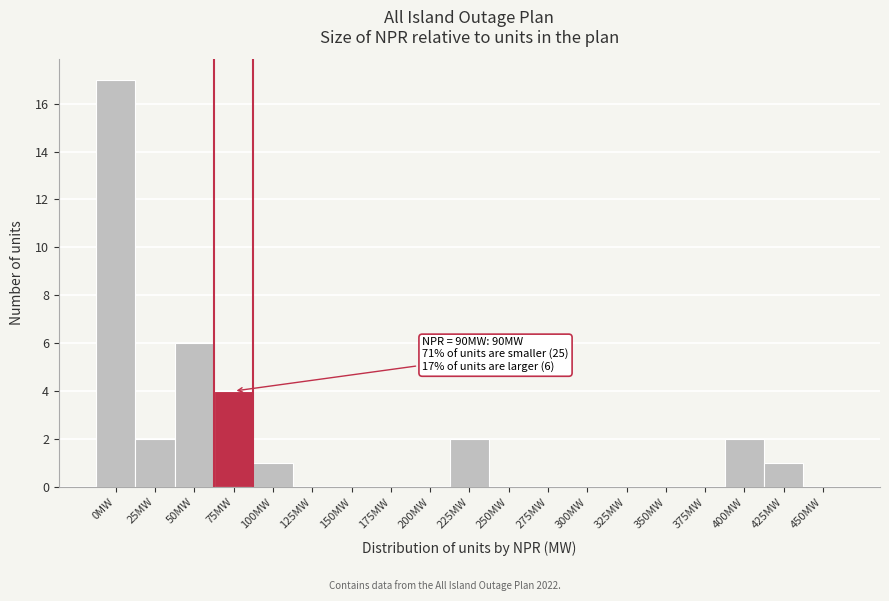

Reading left to right, extract all data points from this chart.

0MW=17	25MW=2	50MW=6	75MW=4	100MW=1	125MW=0	150MW=0	175MW=0	200MW=0	225MW=2	250MW=0	275MW=0	300MW=0	325MW=0	350MW=0	375MW=0	400MW=2	425MW=1	450MW=0